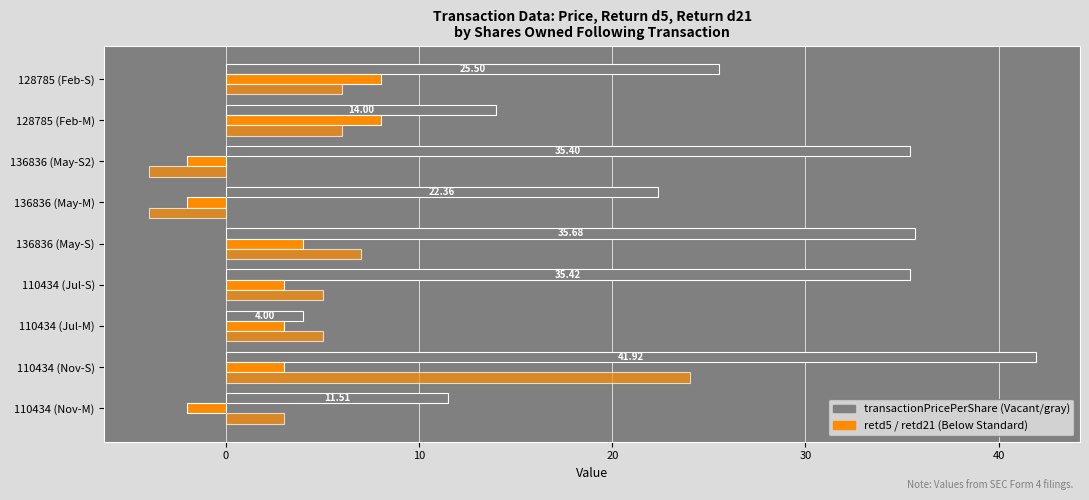

Reading left to right, transcribe all the data shown in this chart.

transactionPricePerShare: 11.5	41.9	4.0	35.4	35.7	22.4	35.4	14.0	25.5
retd5: -2.0	3.0	3.0	3.0	4.0	-2.0	-2.0	8.0	8.0
retd21: 3.0	24.0	5.0	5.0	7.0	-4.0	-4.0	6.0	6.0